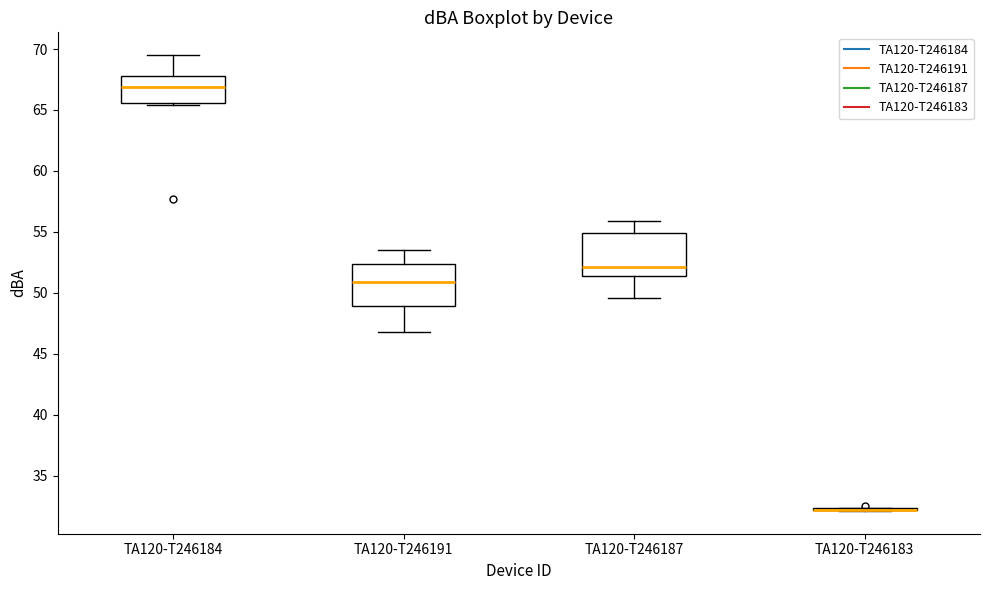

Where is the upper edge of the box for TA120-T246184 on the y-axis? The values are not printed on the chart, so give them approximately, as read against the axis.

68.0